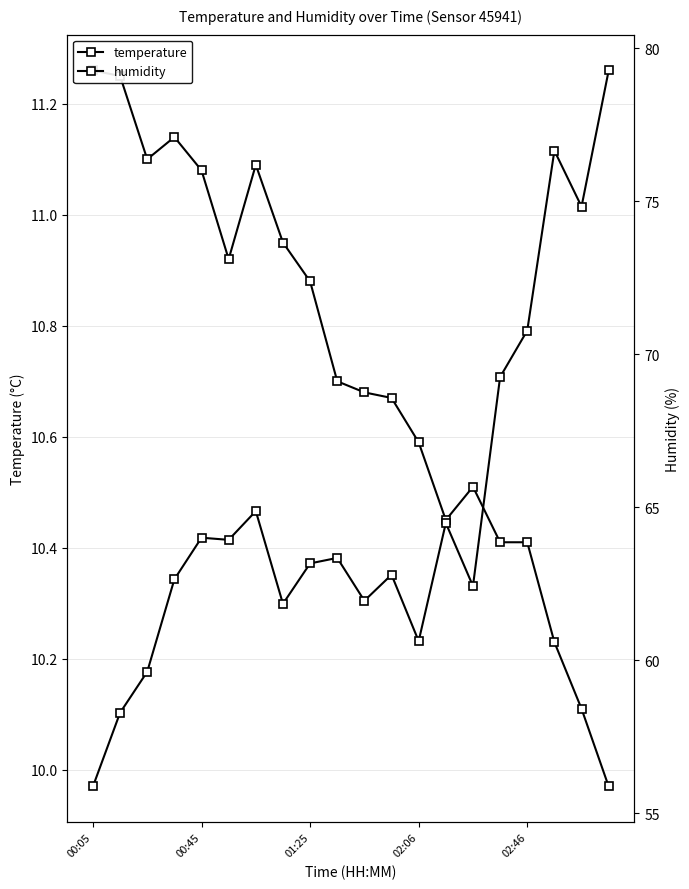

Is this an area chart (filled region under the line)?

No